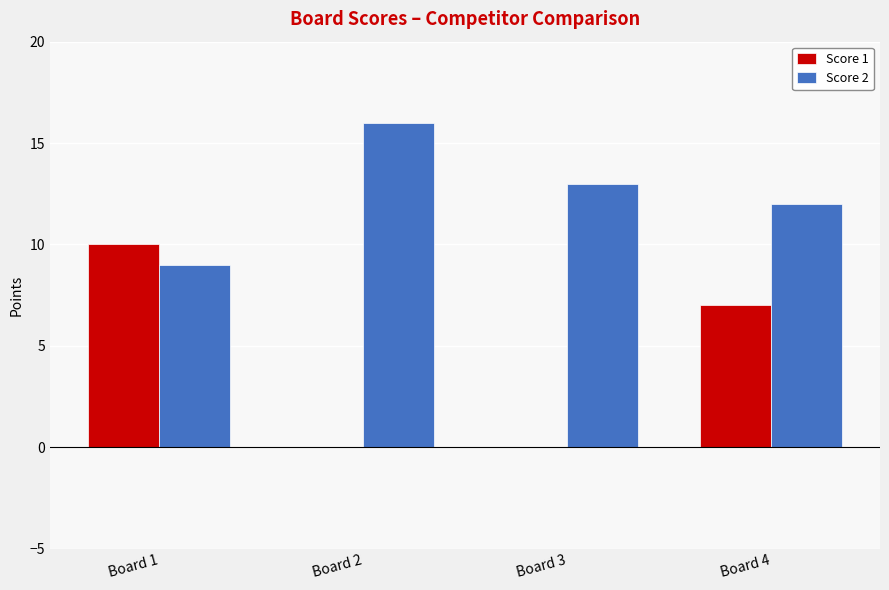

Does the chart contain stacked bars?

No